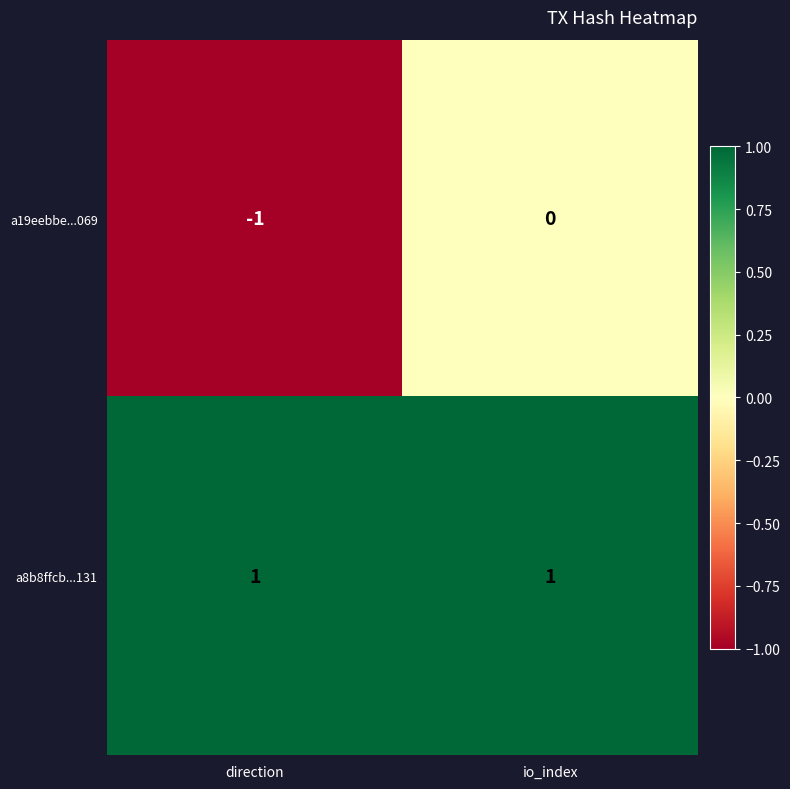

Which series has the largest range (max minus min)?

a19eebbe...069